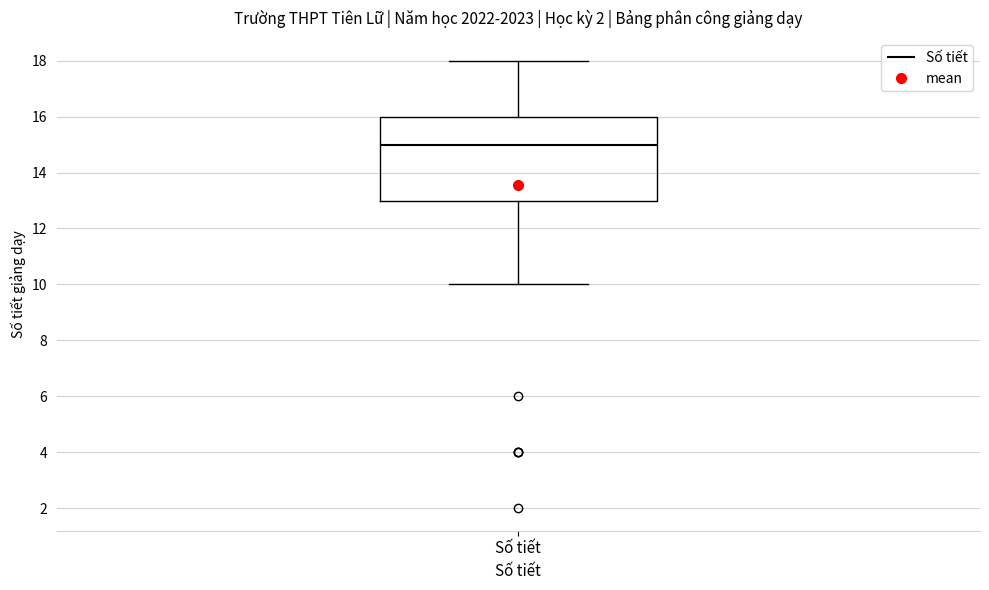

Read this box plot against the y-axis: the position of the median line, the range covered by the box, and the ends of both whiskers. The values are not printed on the chart, so give them approximately, as read against the axis.

median 15, box 13 to 16, whiskers 10 to 18